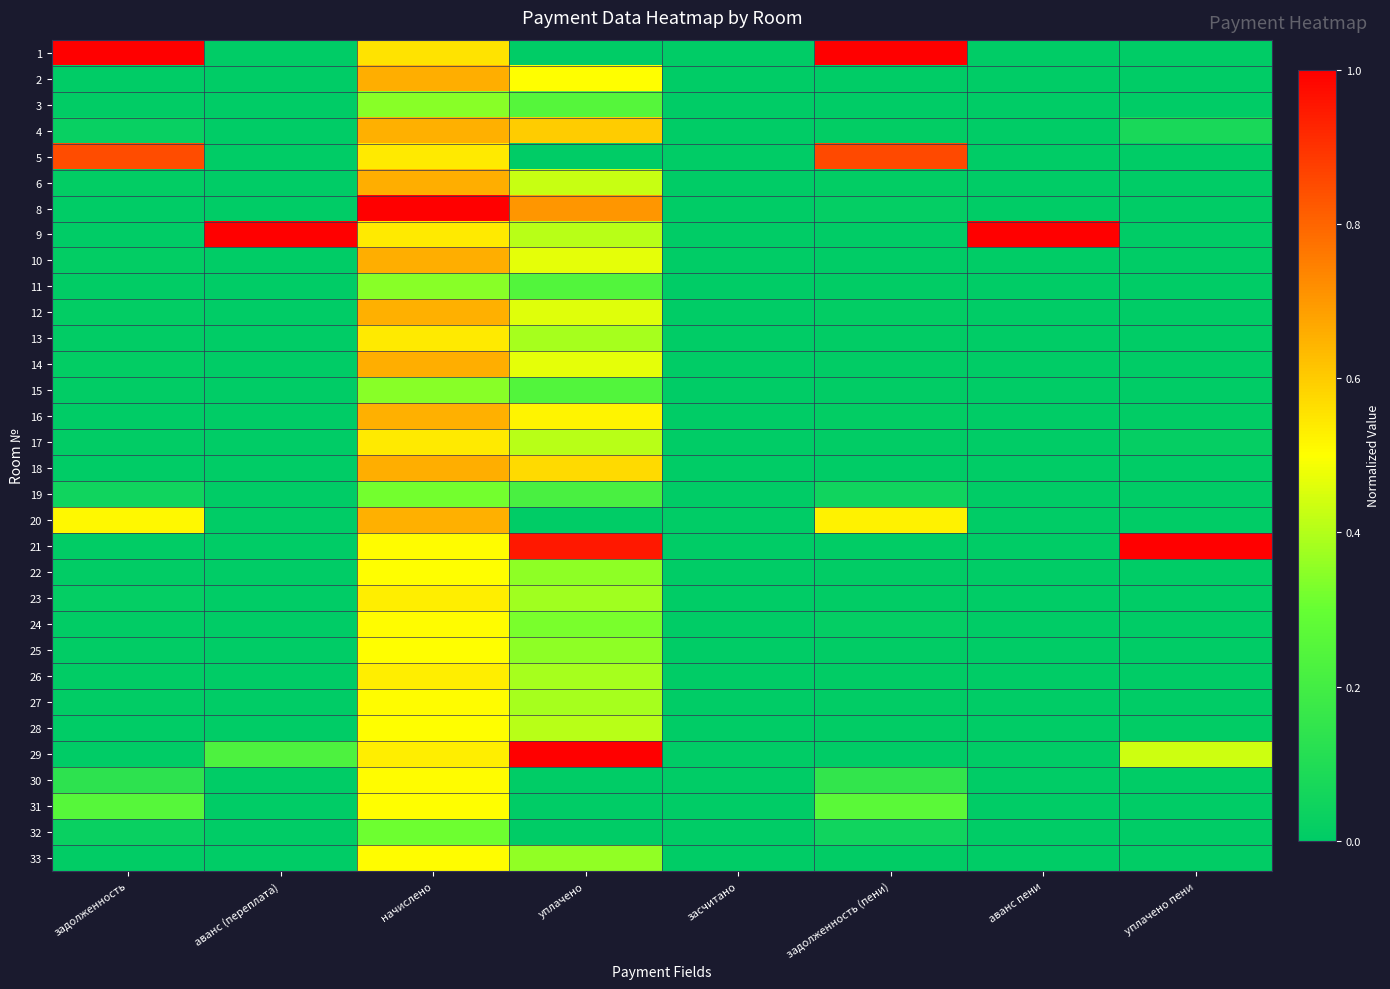

At аванс пени, list the series in order from largest to smallest.

9, 10, 1, 2, 3, 4, 5, 6, 8, 11, 12, 13, 14, 15, 16, 17, 18, 19, 20, 21, 22, 23, 24, 25, 26, 27, 28, 29, 30, 31, 32, 33